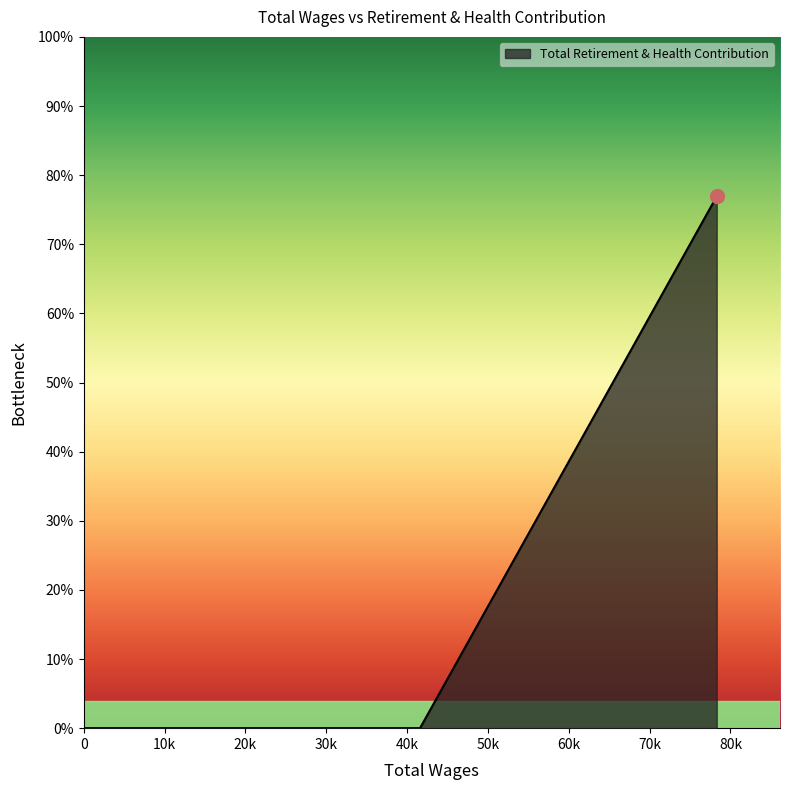

Where is the data nearest to the value 9646?

41593.0